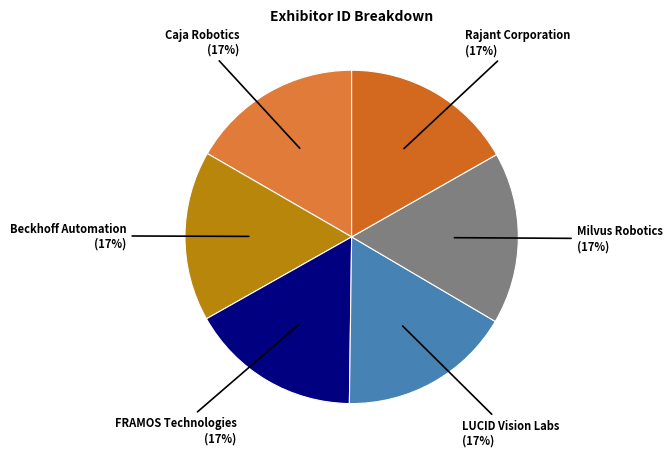

How many slices are in this pie chart?

6